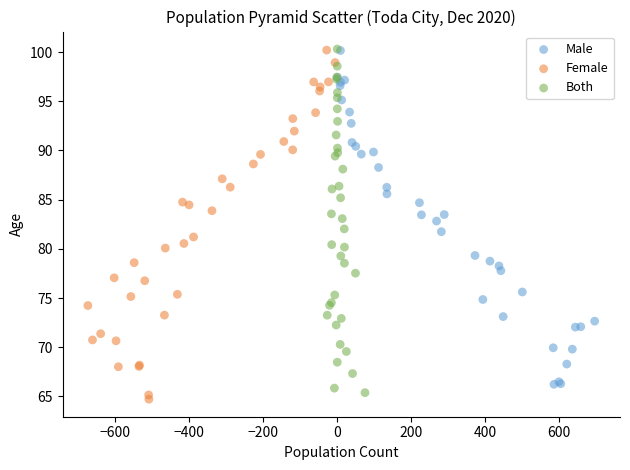

Which series has the widest spread of Y values?

Female